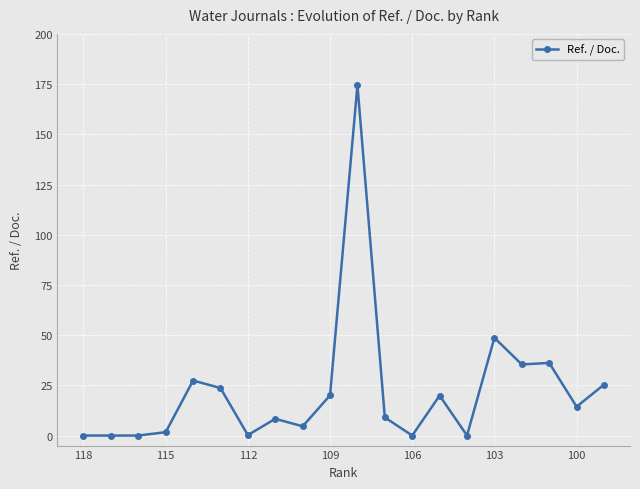

What is the difference between the second highest and second lowest values?

48.7